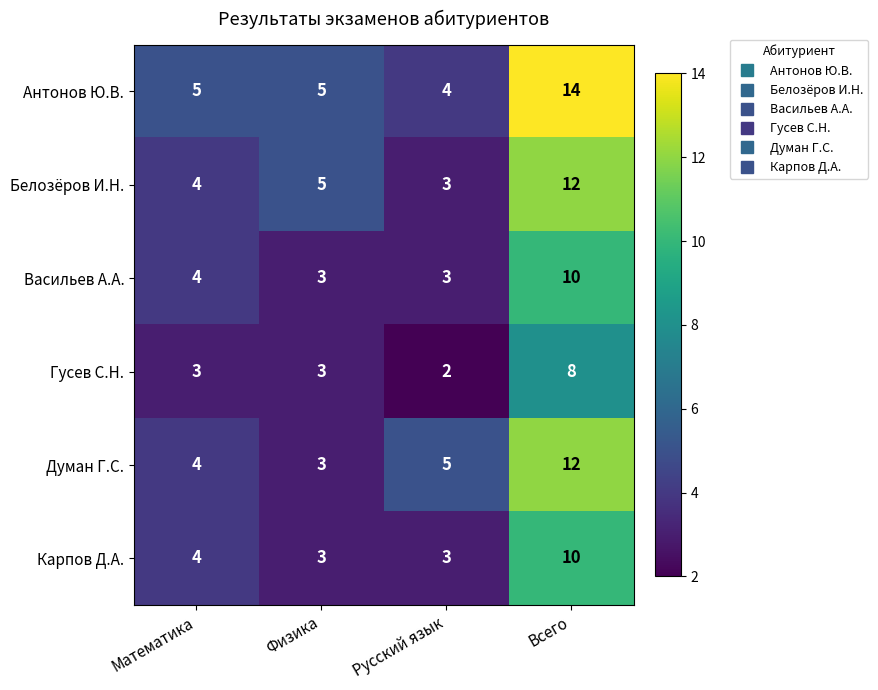

What is the sum of all Карпов Д.А. values?

20